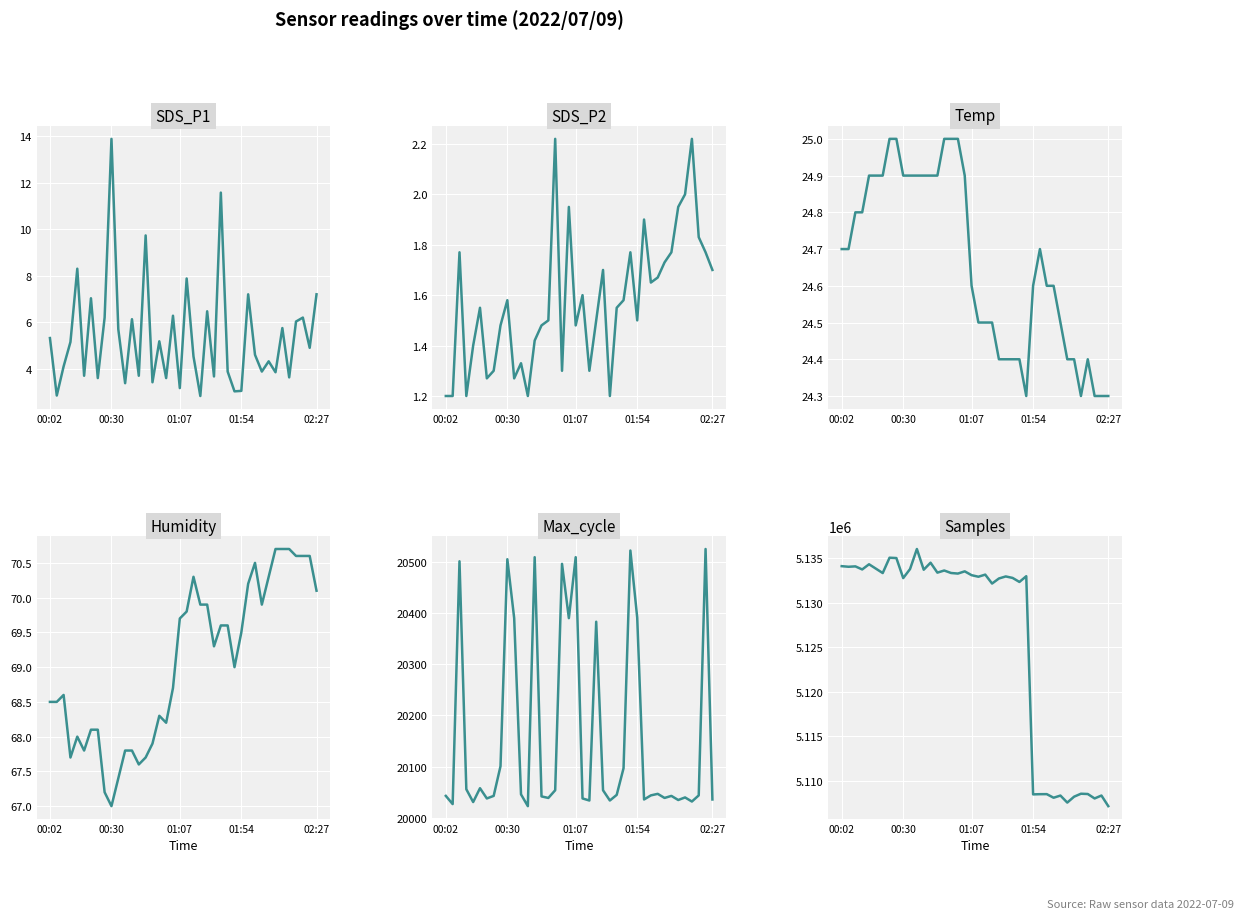

Between 17 and 35, which series saw the biggest shift?

Samples